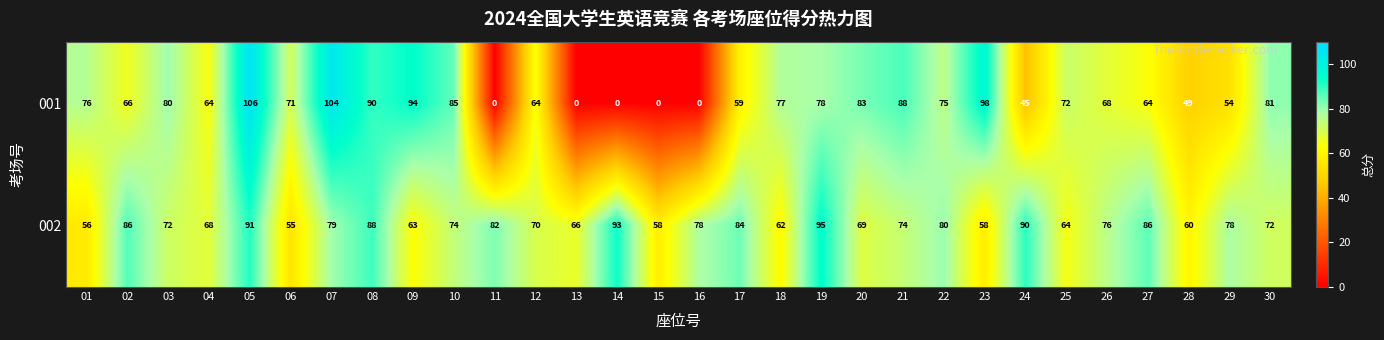

Is the value of 002 at 10 greater than the value of 001 at 02?

Yes